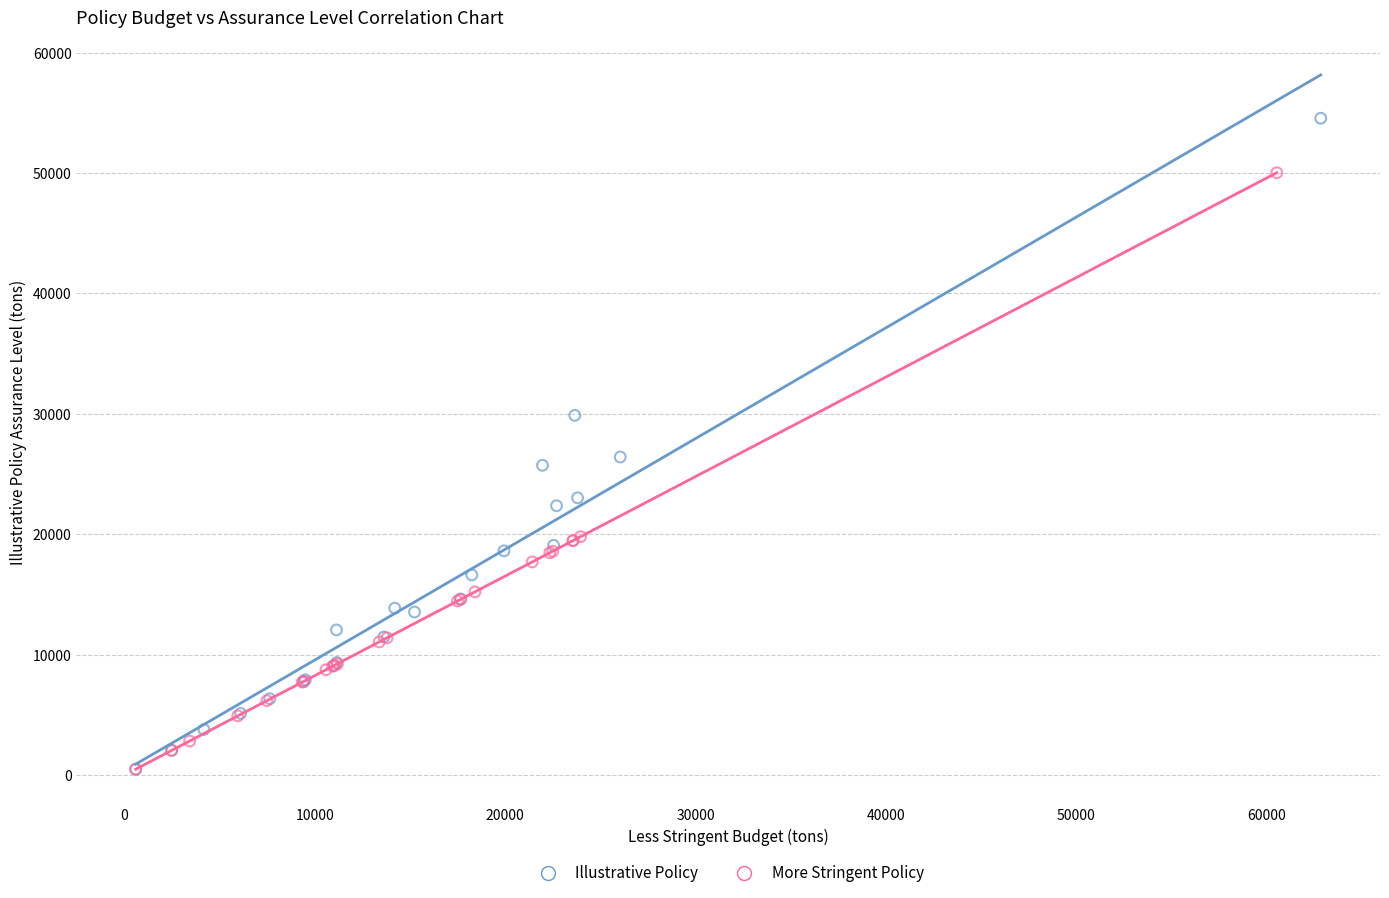

Which series contains the highest Y value?

Illustrative Policy